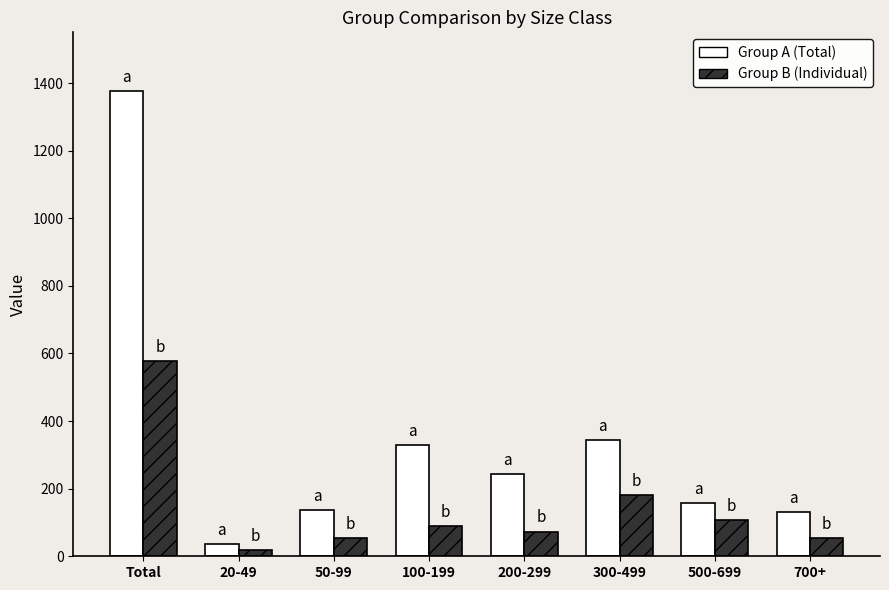

Is the value of Group A (Total) at 700+ greater than the value of Group B (Individual) at Total?

No